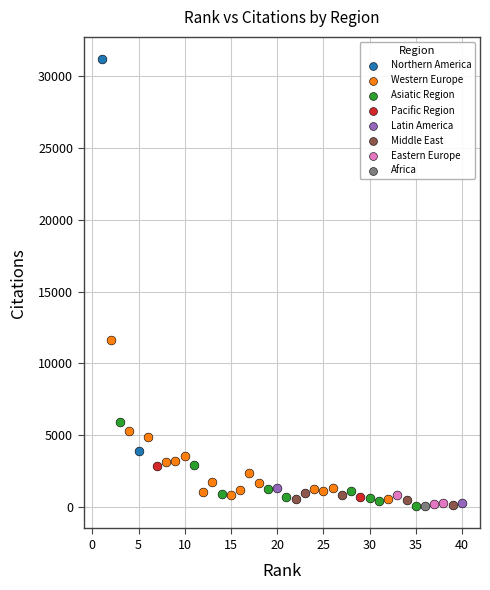

Which series reaches the maximum Y coordinate?

Northern America